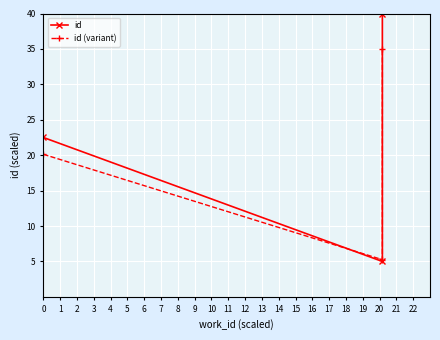

At which label does id reach its peak?

2